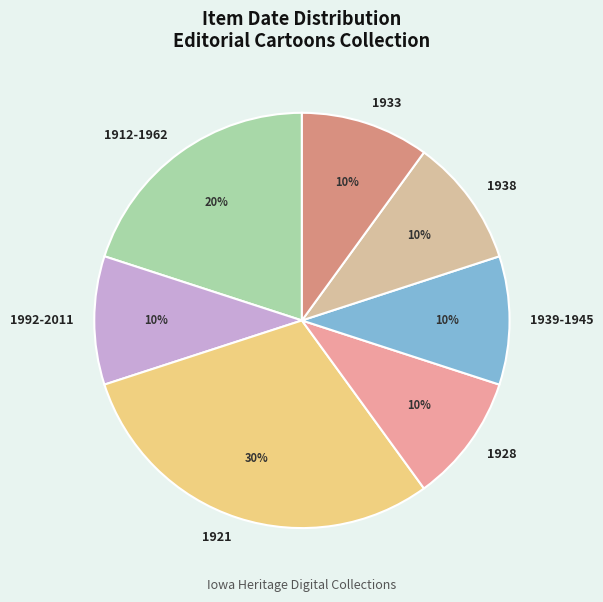

Count the number of slices in the pie.

7